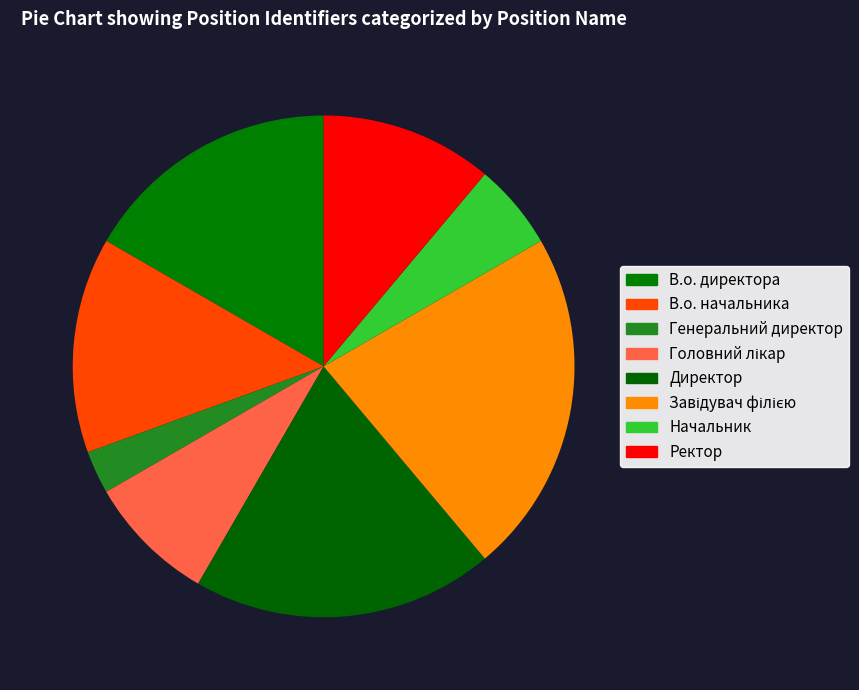

Approximately how many times larger is the value at Головний лікар compared to Генеральний директор?

3.0